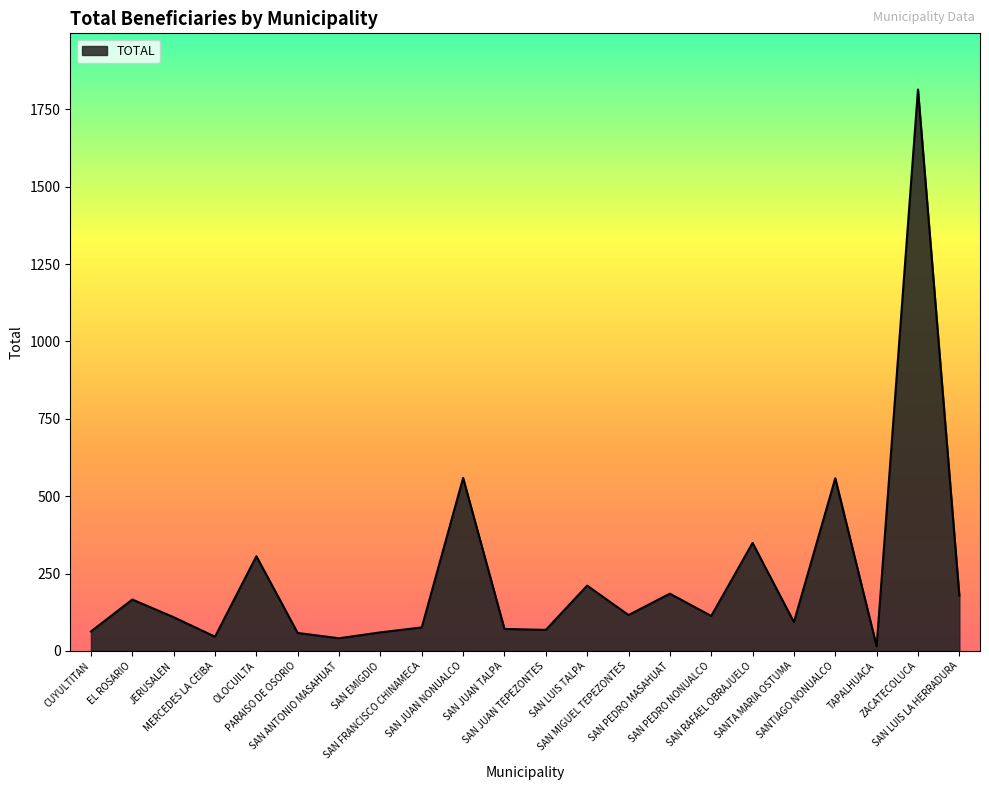

What is the maximum value shown in the chart?

1814